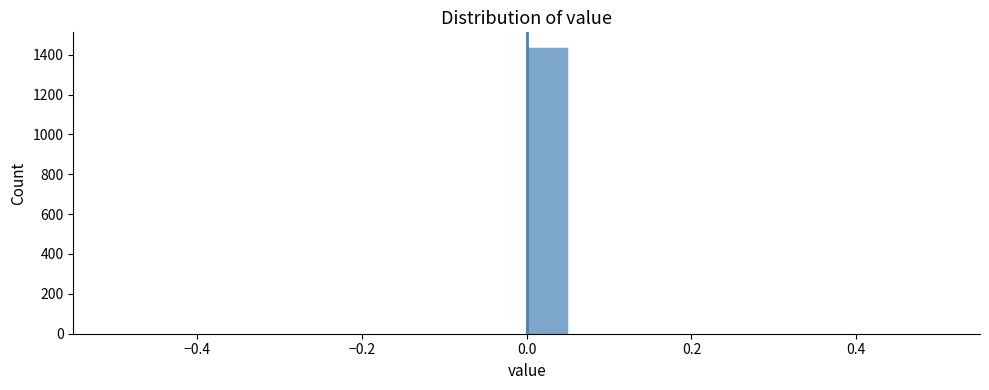

Around what value on the x-axis is the tallest bar? Give the approximate position of its centre, as read against the axis.

0.02